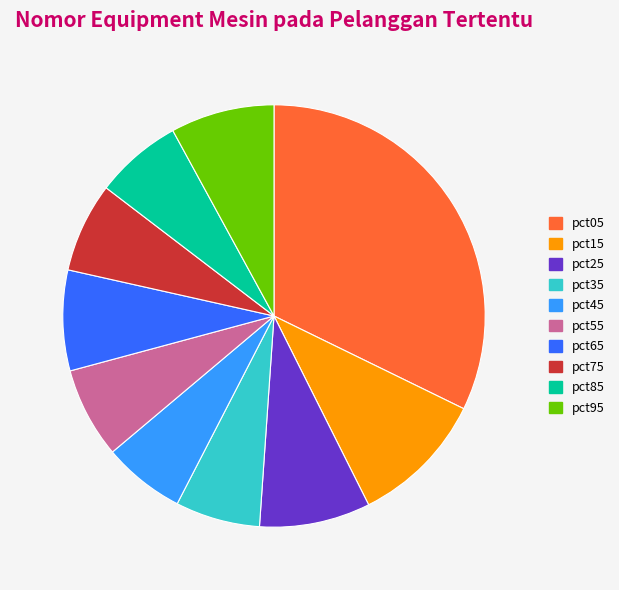

Is it true that pct15 is 10% of the pie?

True